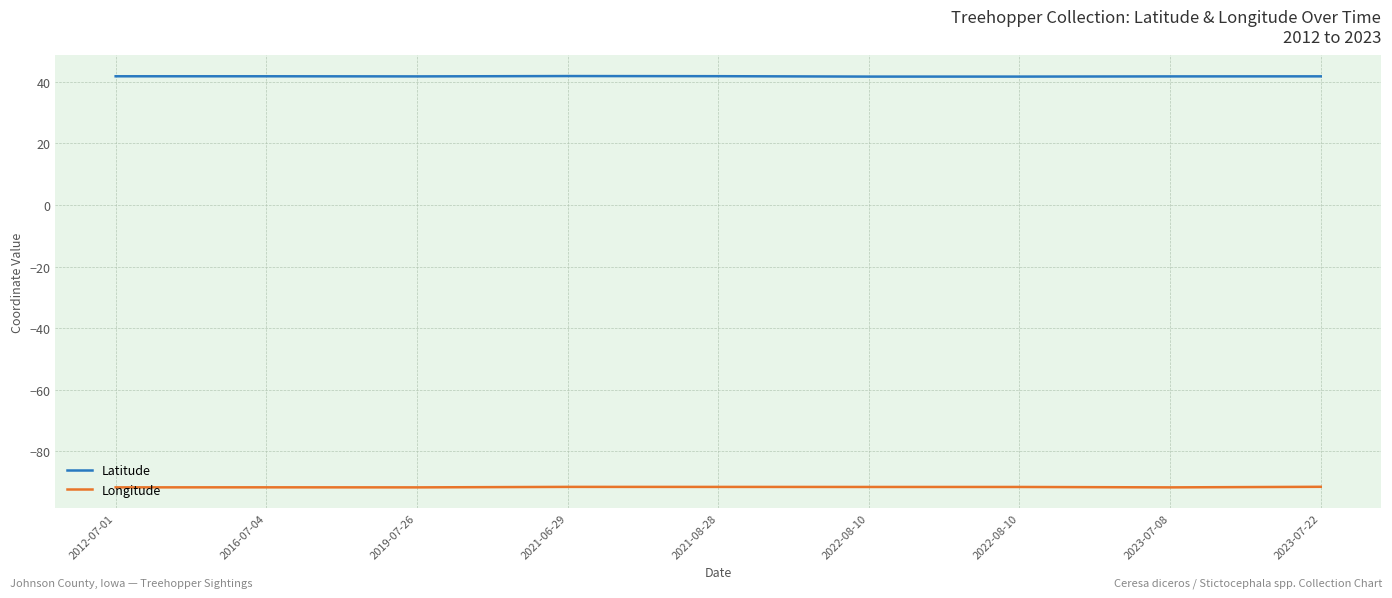

Which category has the lowest value across all series?

2019-07-26